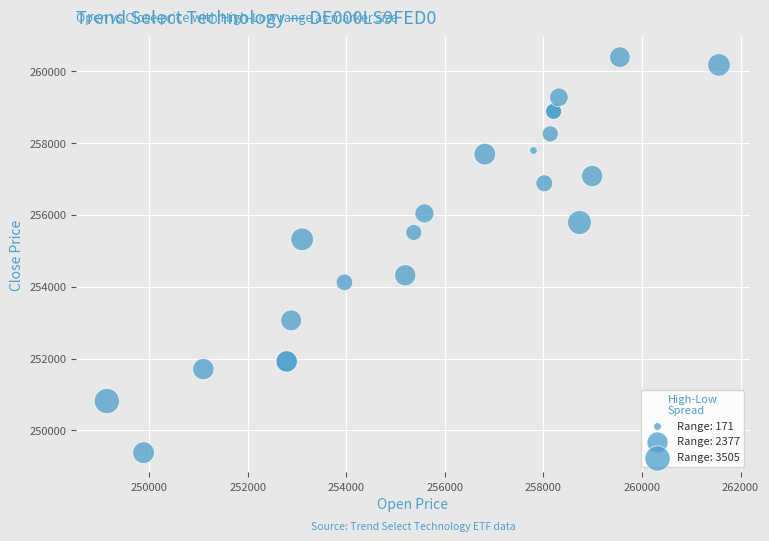

What Y value in the scatter plot is closest to 254886?

255321